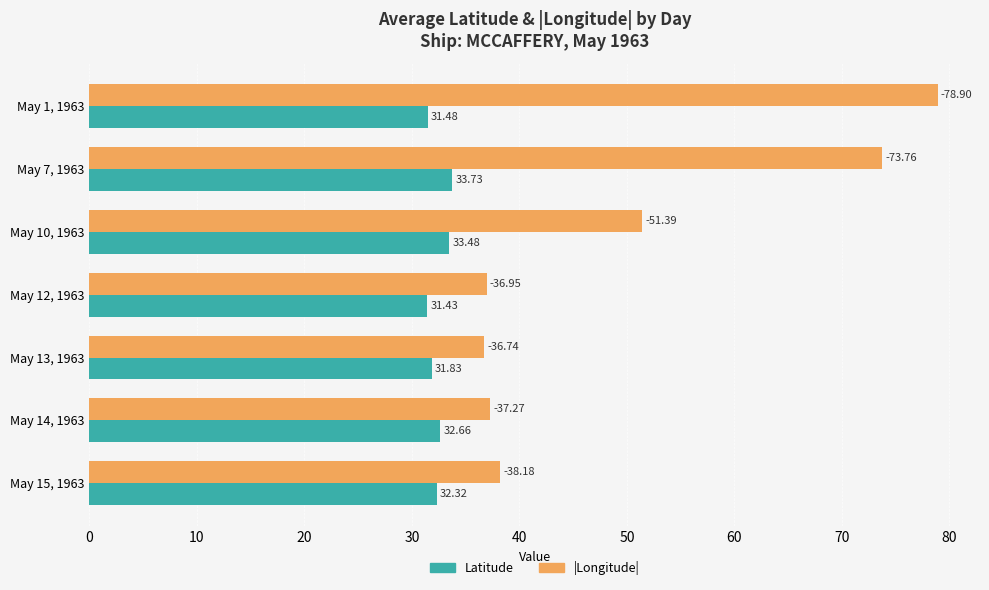

Rank the categories by |Longitude| value from lowest to highest.

May 13, 1963, May 12, 1963, May 14, 1963, May 15, 1963, May 10, 1963, May 7, 1963, May 1, 1963